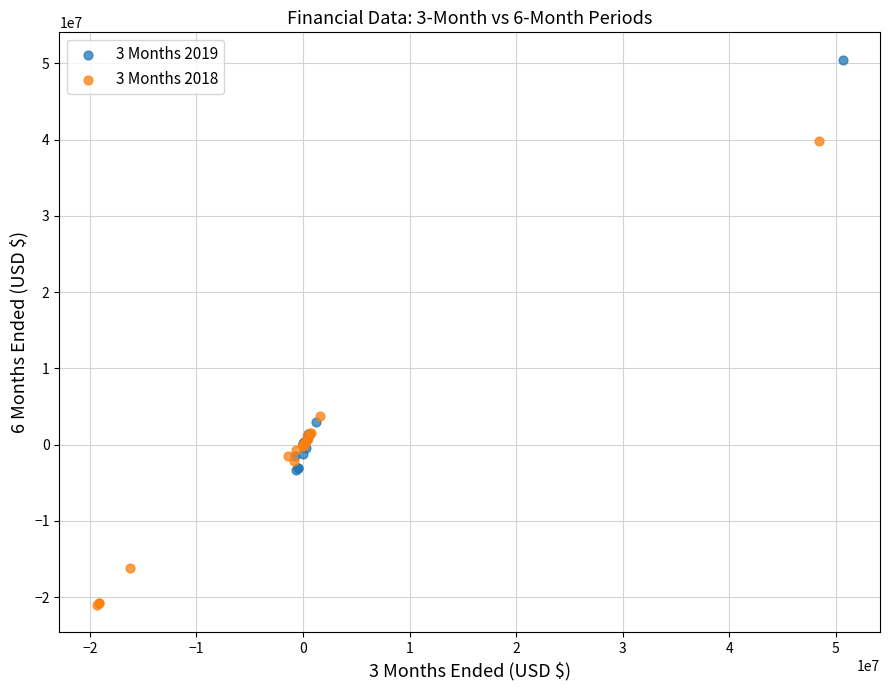

Which series reaches the minimum Y coordinate?

3 Months 2018